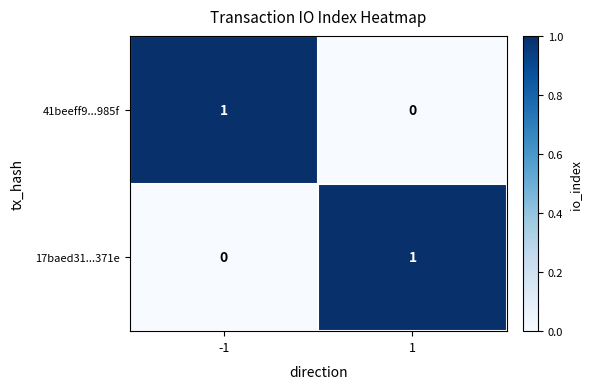

The 17baed31...371e series shows 1 at 1. True or false?

True